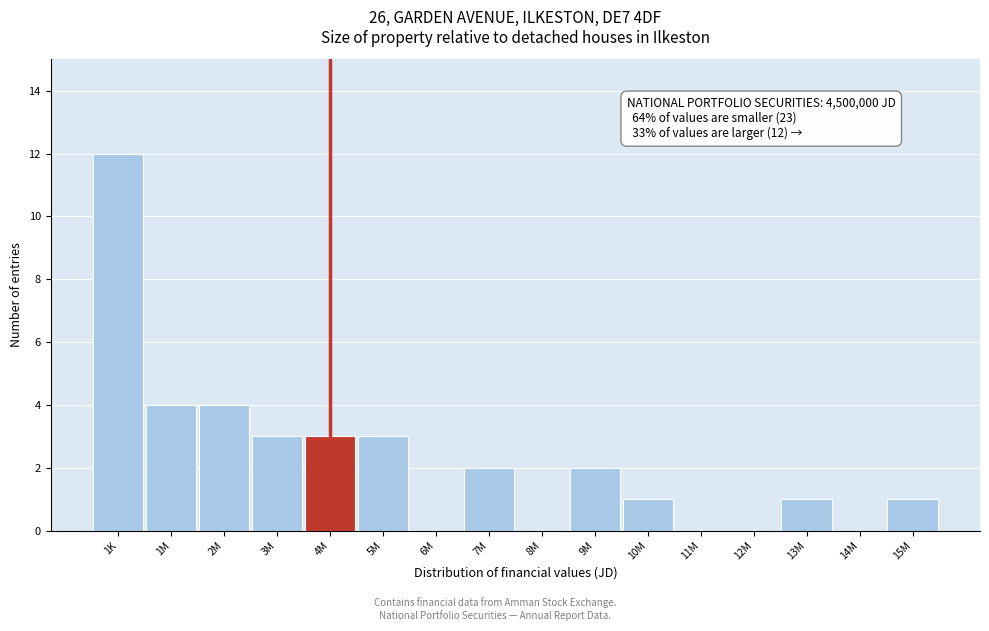

Reading left to right, extract all data points from this chart.

1K=12	1M=4	2M=4	3M=3	4M=3	5M=3	6M=0	7M=2	8M=0	9M=2	10M=1	11M=0	12M=0	13M=1	14M=0	15M=1